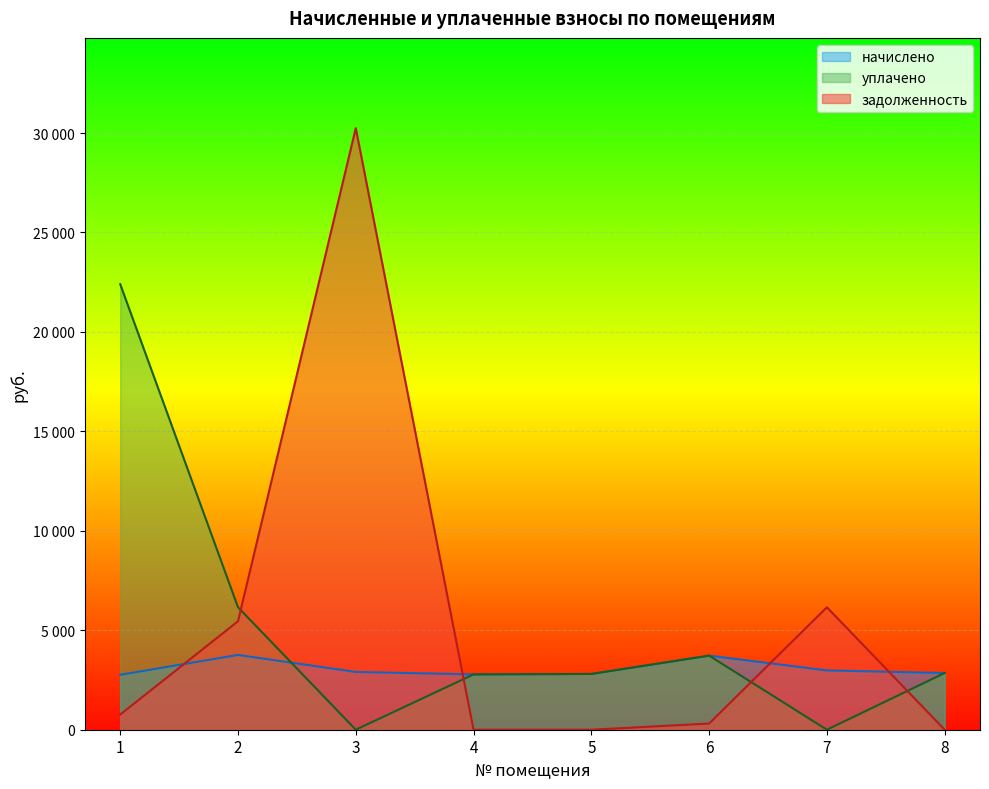

Is it true that задолженность equals 5454.3 at 2?

True